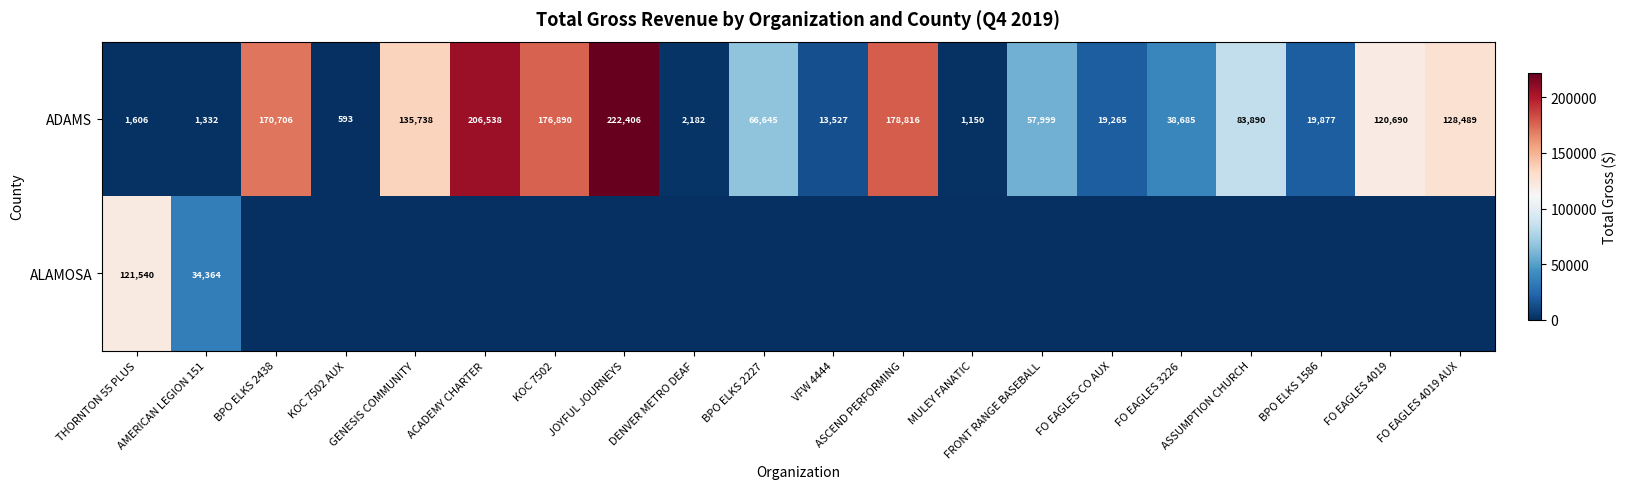

What is the spread (max minus min) of values at VFW 4444?

13527